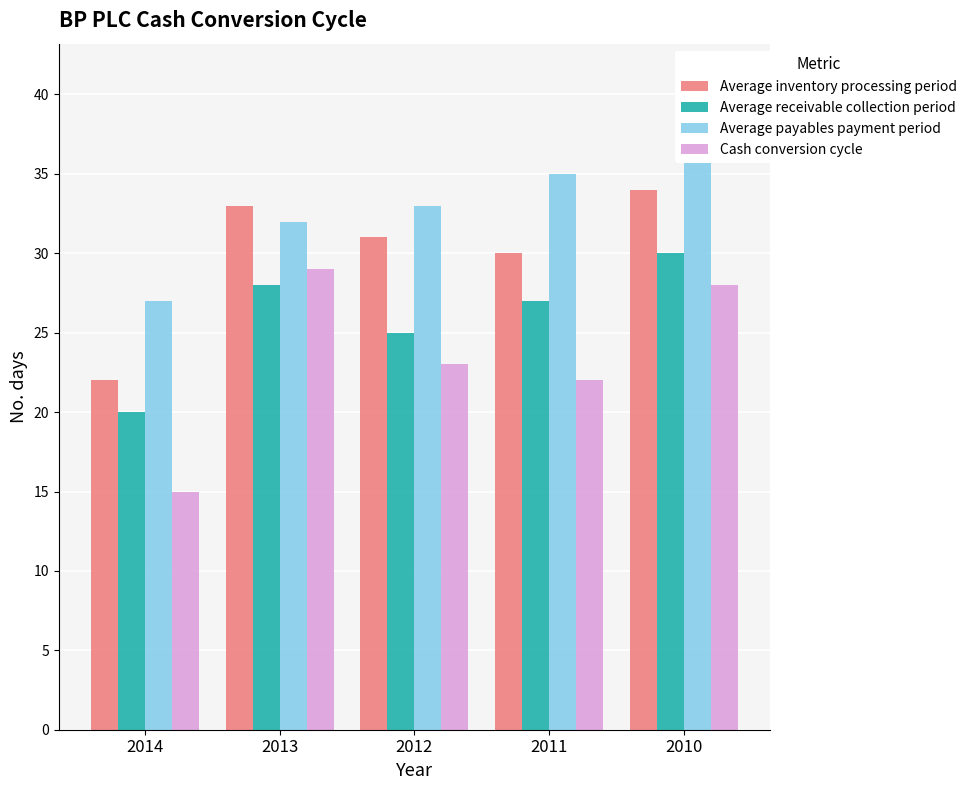

At how many categories does at least one series exceed 30?

4